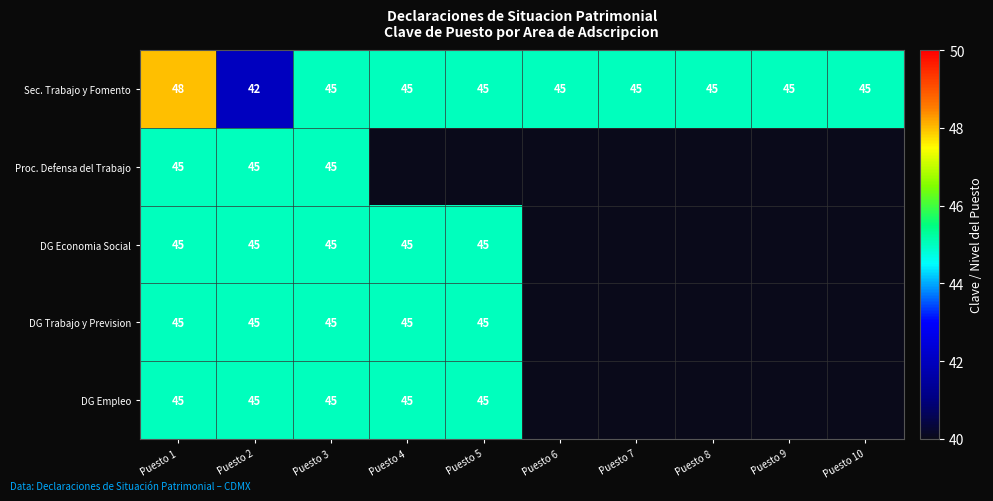

Is it true that DG Trabajo y Prevision equals 72 at Puesto 3?

False